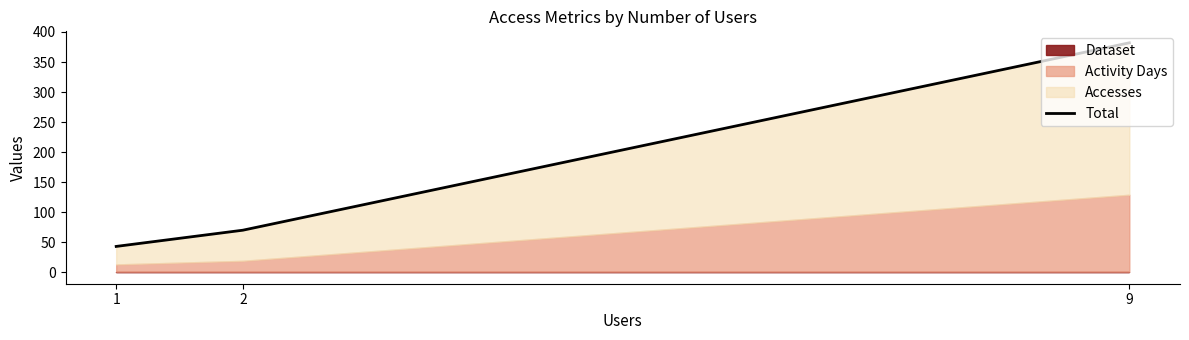

What is the sum of all values?

495